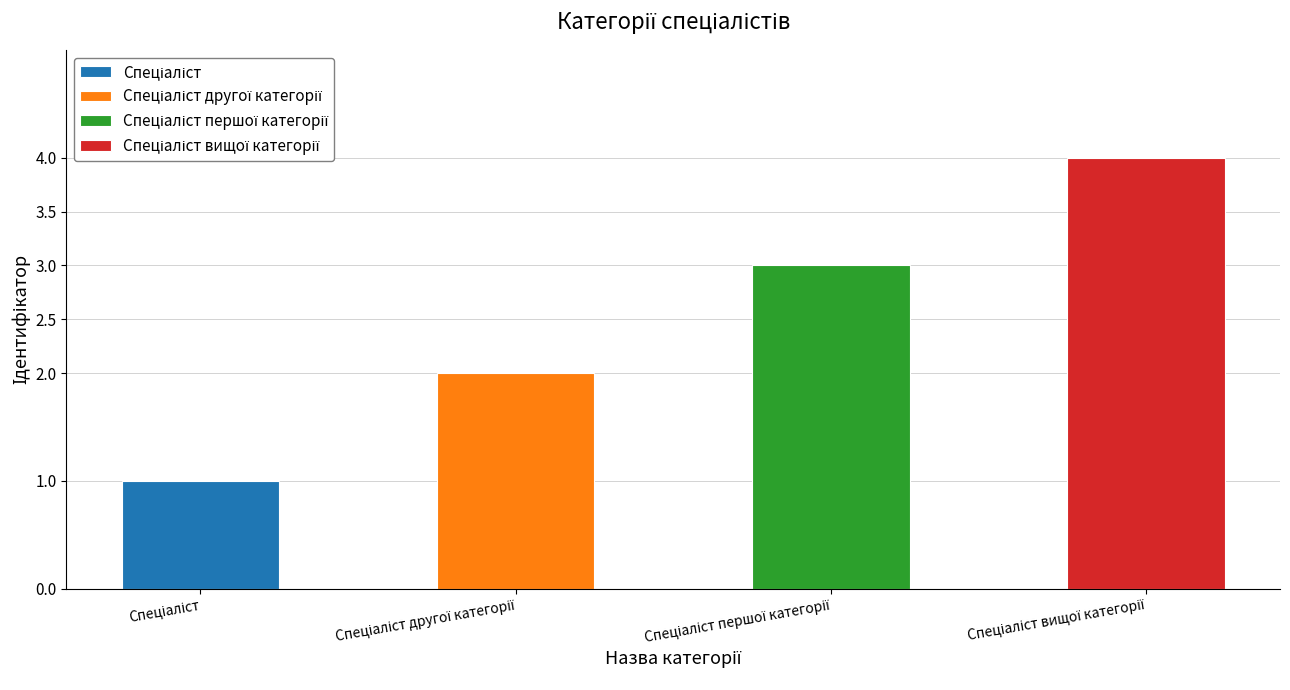

At which category does the chart reach its minimum across all series?

Спеціаліст